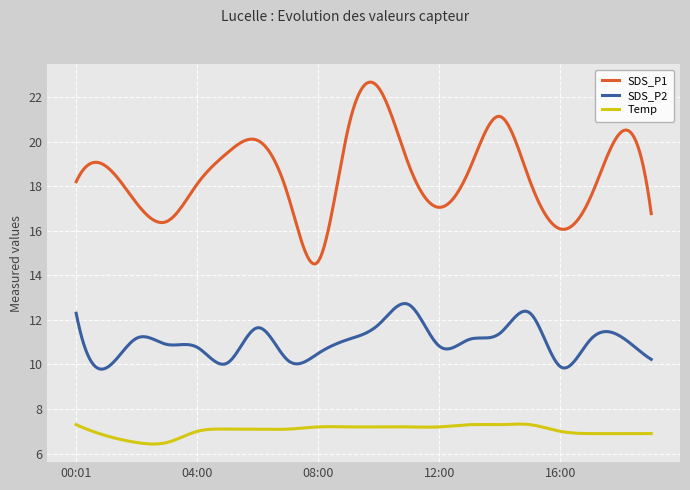

Which series has the largest range (max minus min)?

SDS_P1